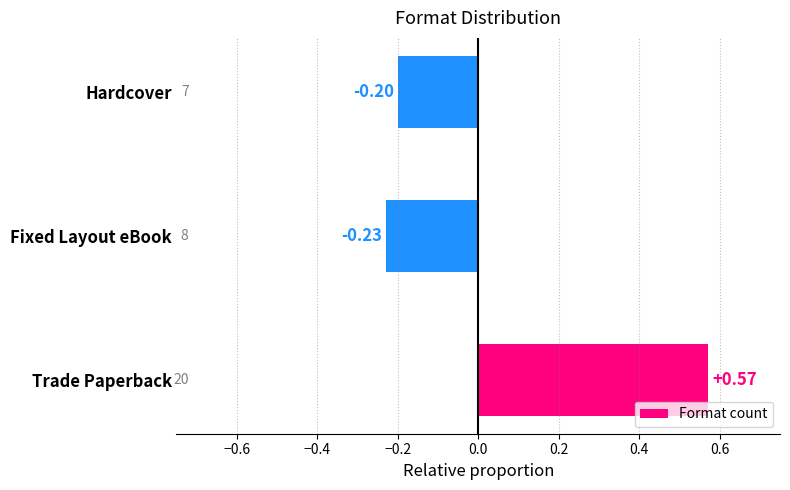

Where is the data nearest to the value 0?

Hardcover